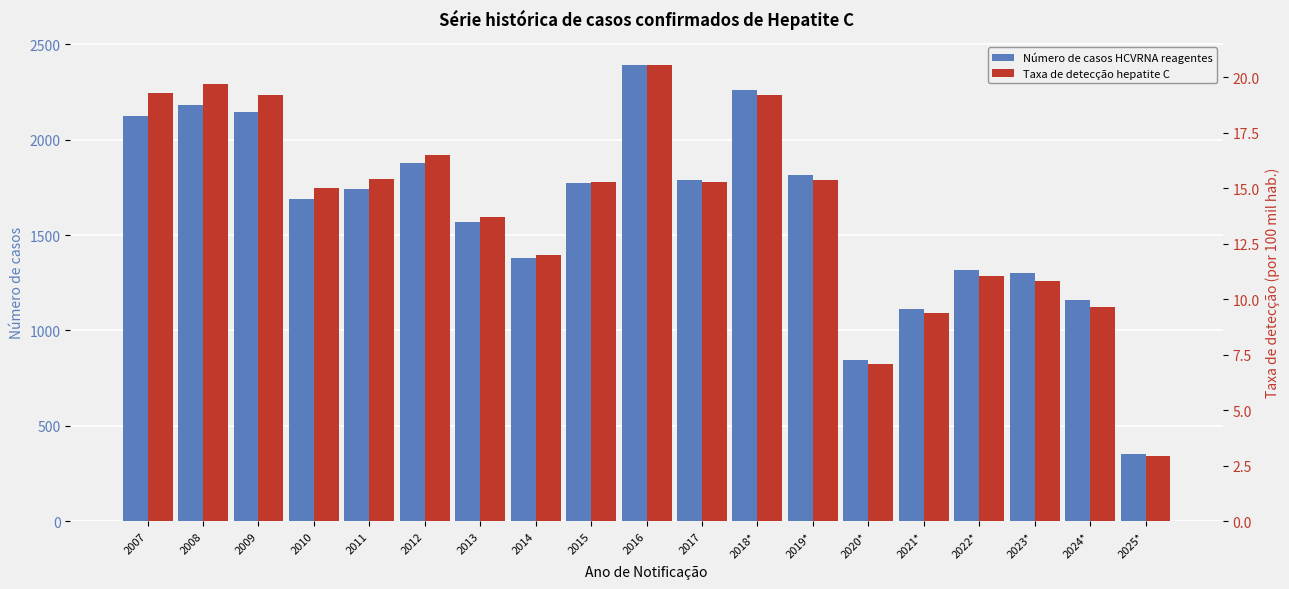

Count the number of data series in this chart.

2